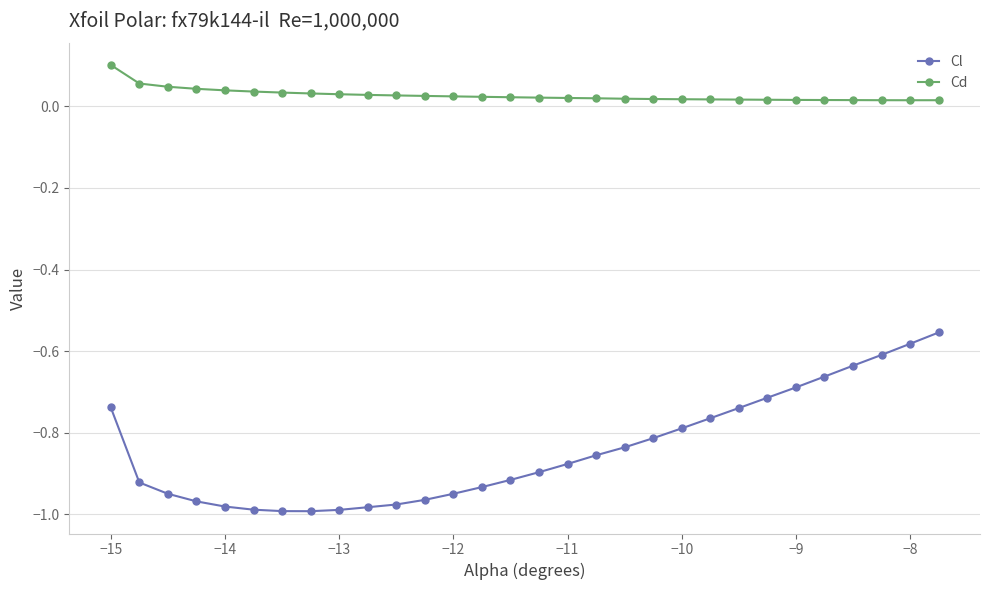

Does the chart display data point markers on the line(s)?

Yes